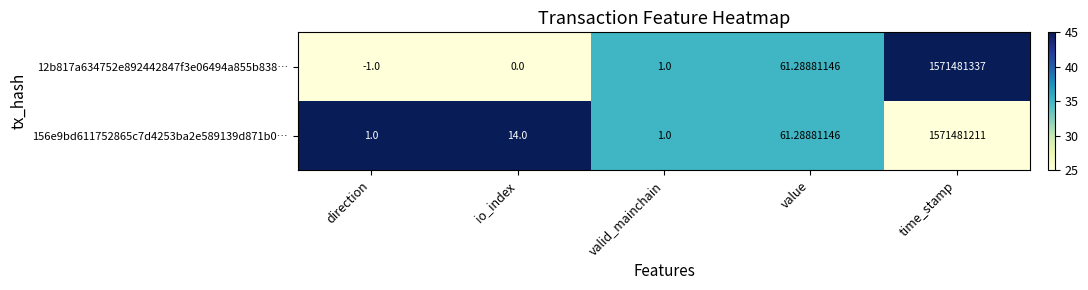

Which category has the lowest value across all series?

direction